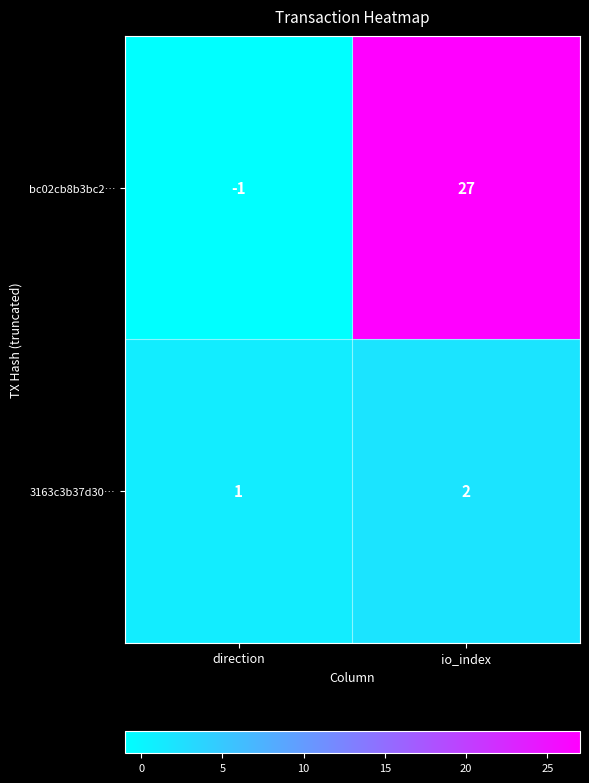

What is the smallest value displayed?

-1